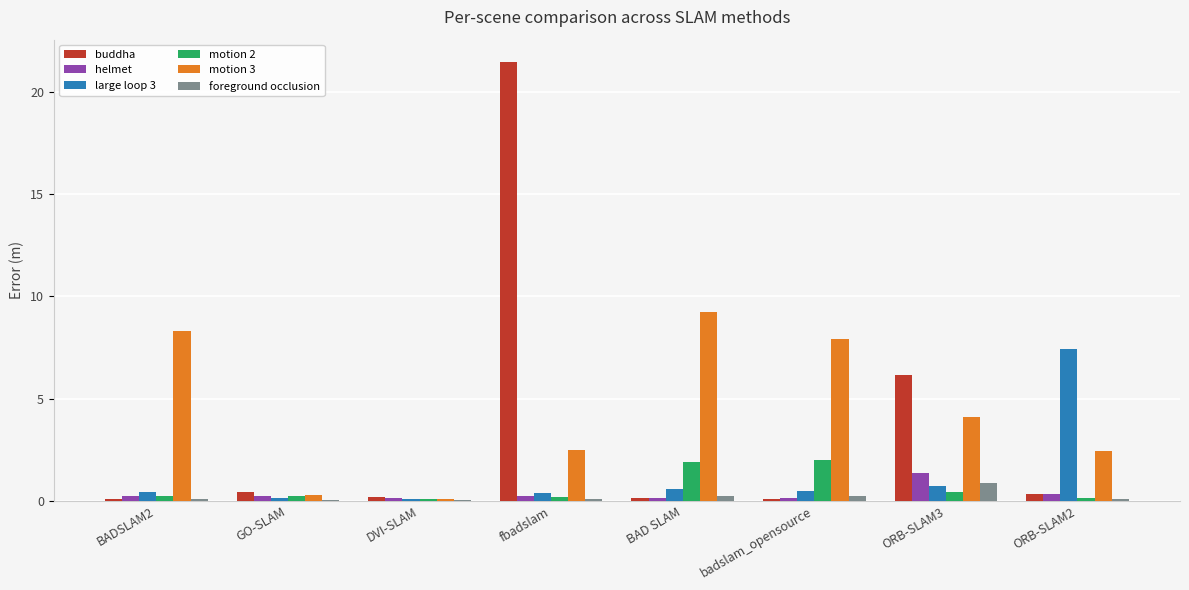

Which series has the largest range (max minus min)?

buddha